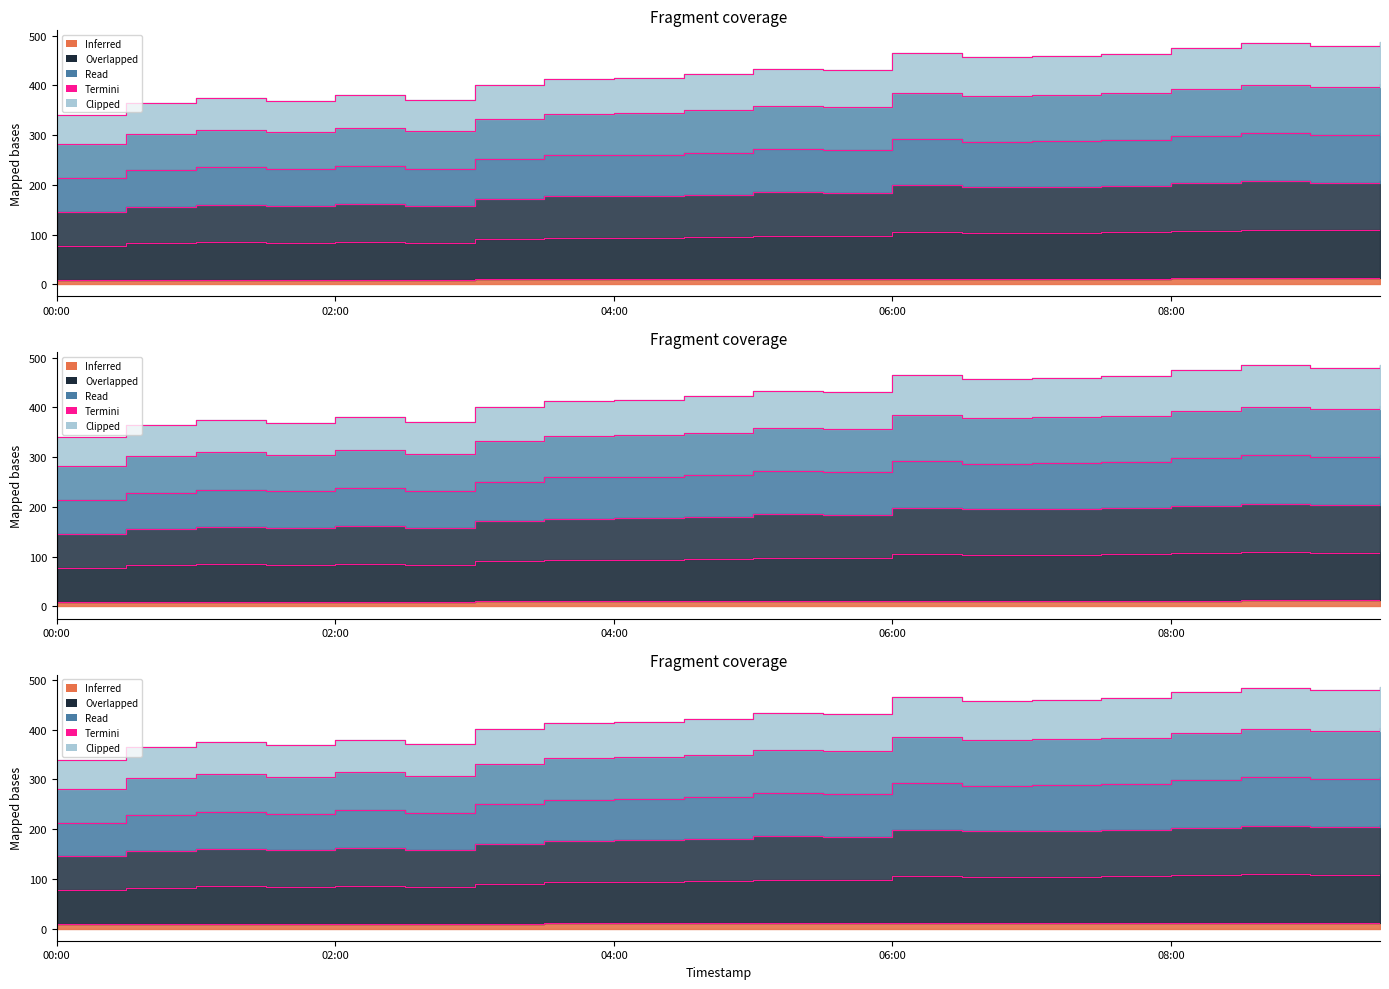

Which label corresponds to the smallest value in the chart?

00:00